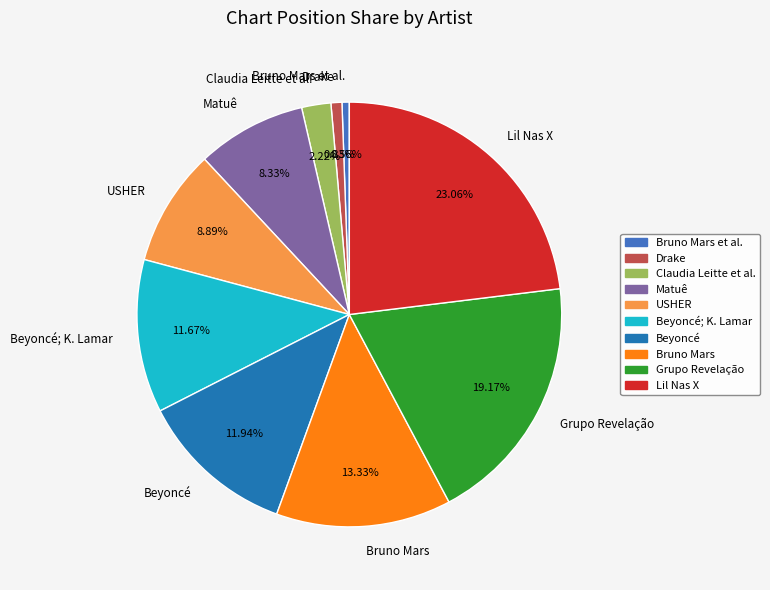

To the nearest percent, what is the average slice percentage?

10%